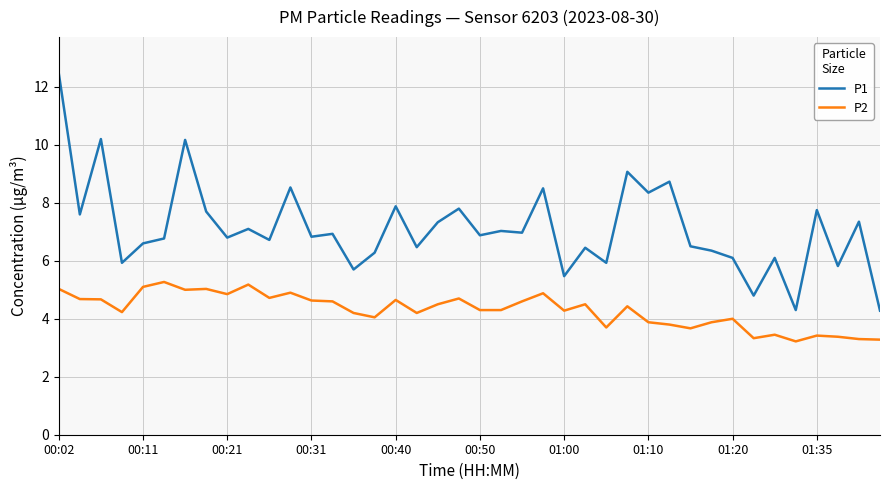

True or false: P1 and P2 intersect in this chart.

False